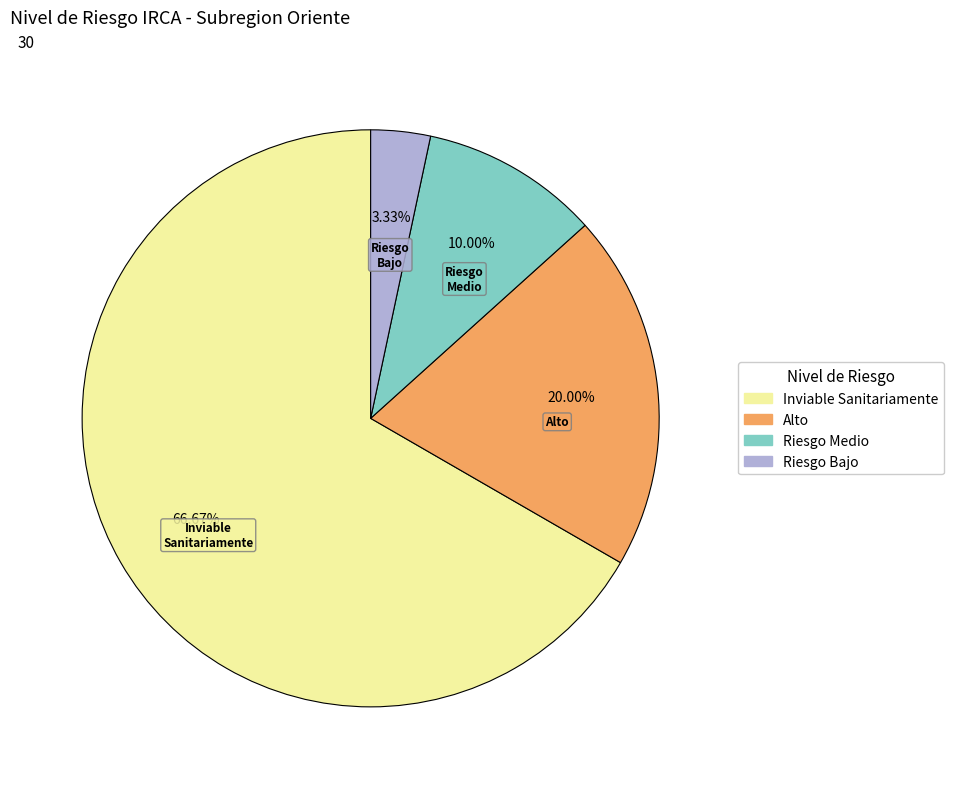

Is there any slice that represents more than half of the pie?

Yes